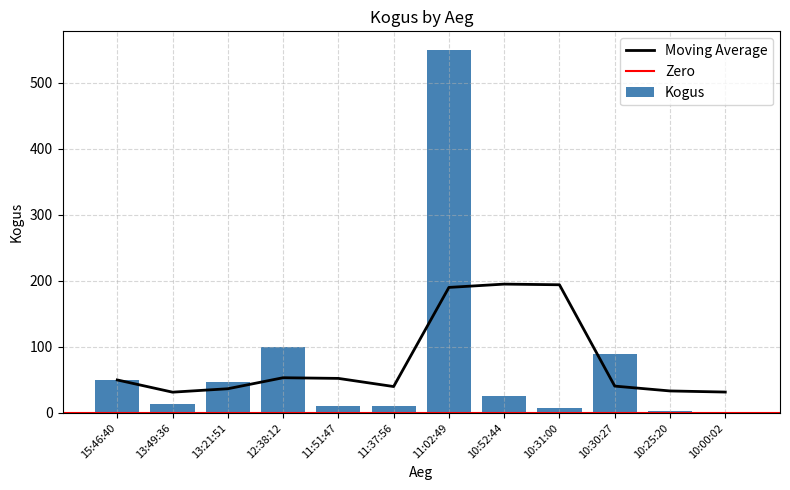

What is the change in value from 11:51:47 to 10:00:02?

-8